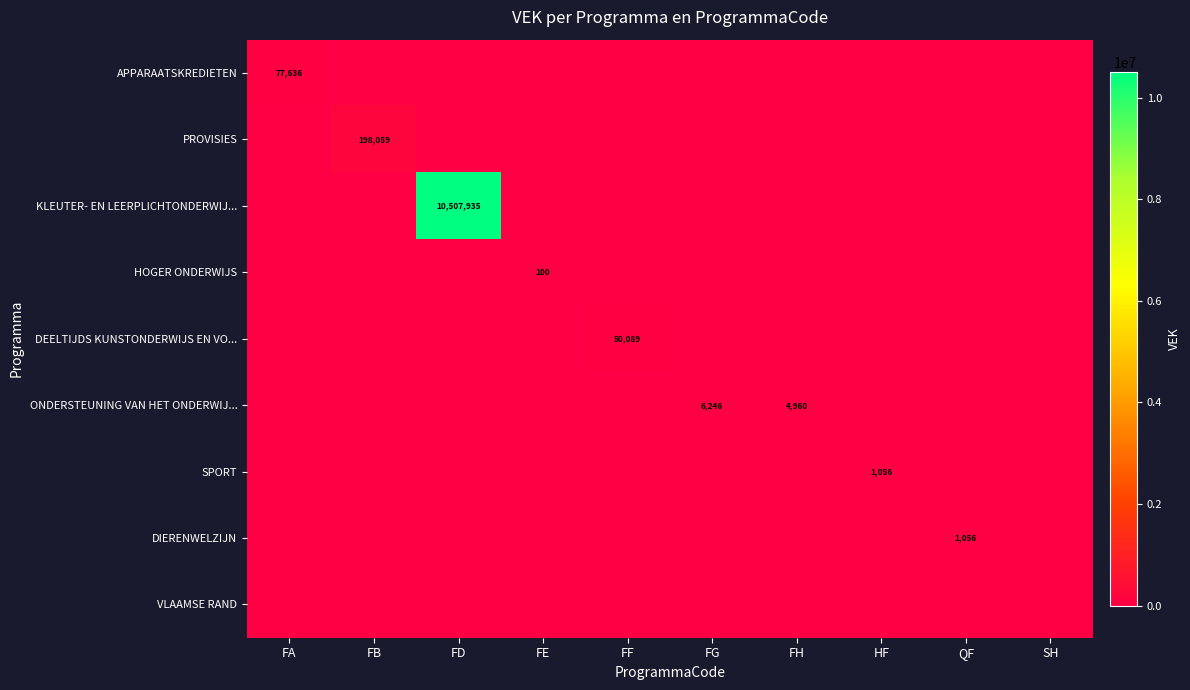

Is it true that DEELTIJDS KUNSTONDERWIJS EN VO... equals 50089 at FF?

True